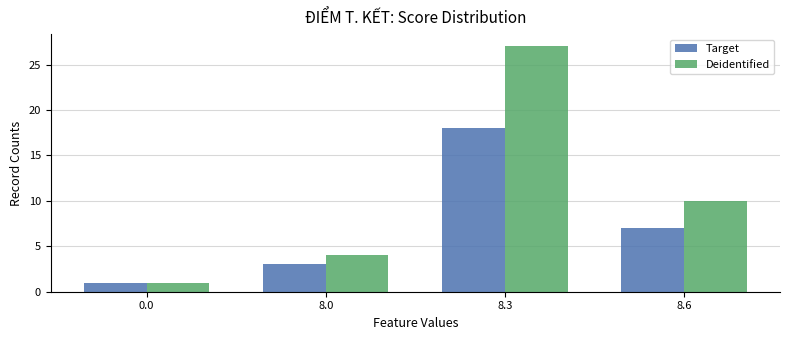

What is the sum of all Deidentified values?

42